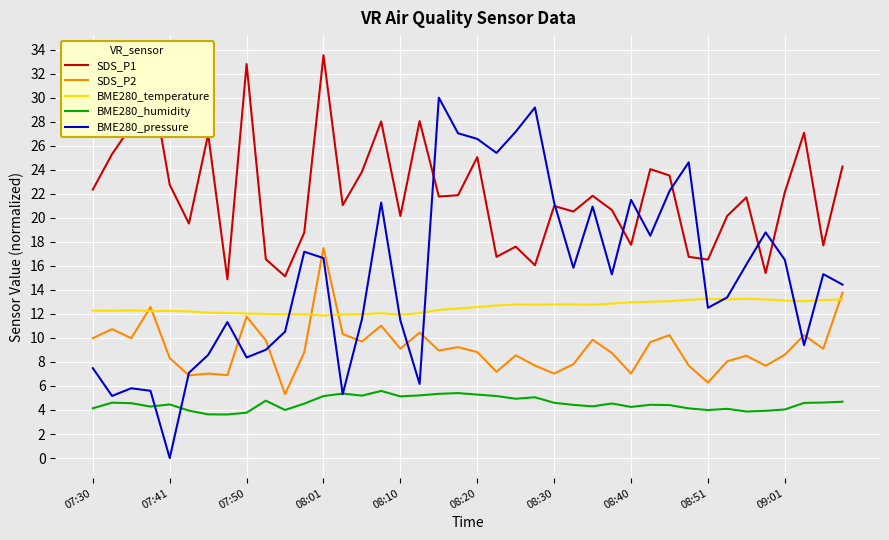

Rank the series by their maximum value, from lowest to highest.

BME280_humidity, BME280_temperature, SDS_P2, BME280_pressure, SDS_P1